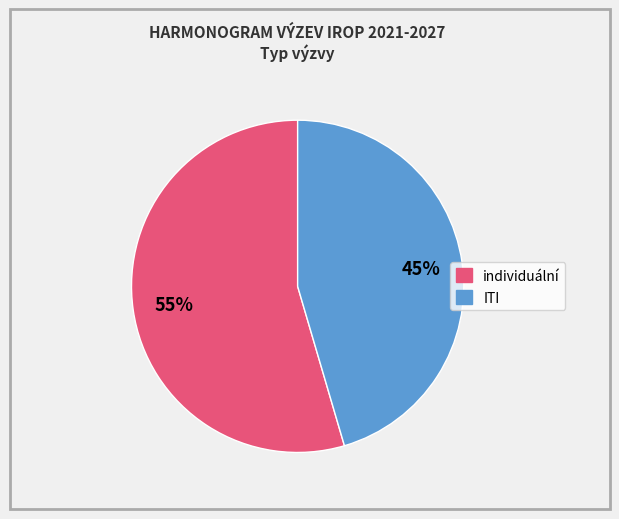

Which has a higher value, ITI or individuální?

individuální